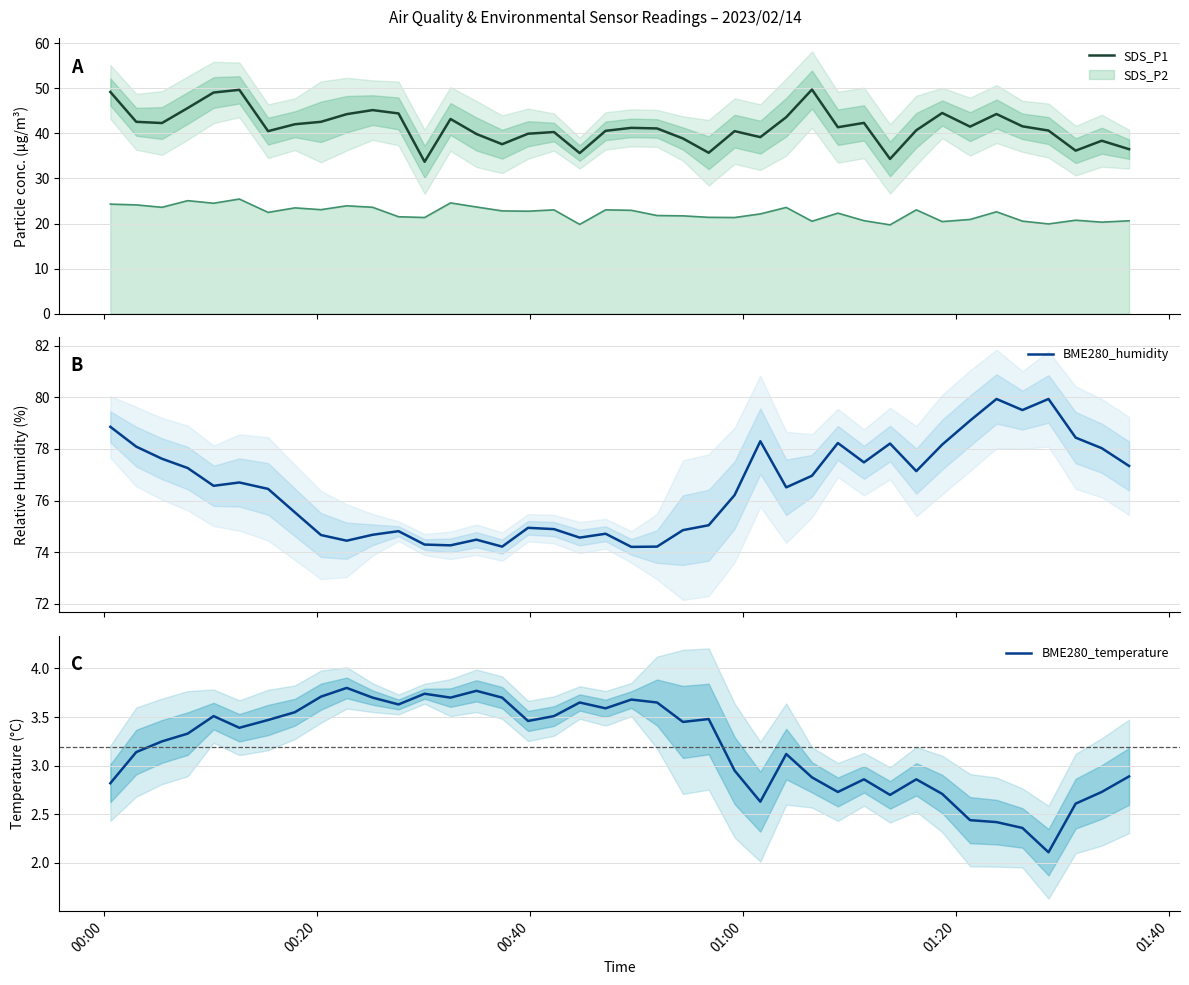

True or false: BME280_humidity and BME280_temperature intersect in this chart.

False